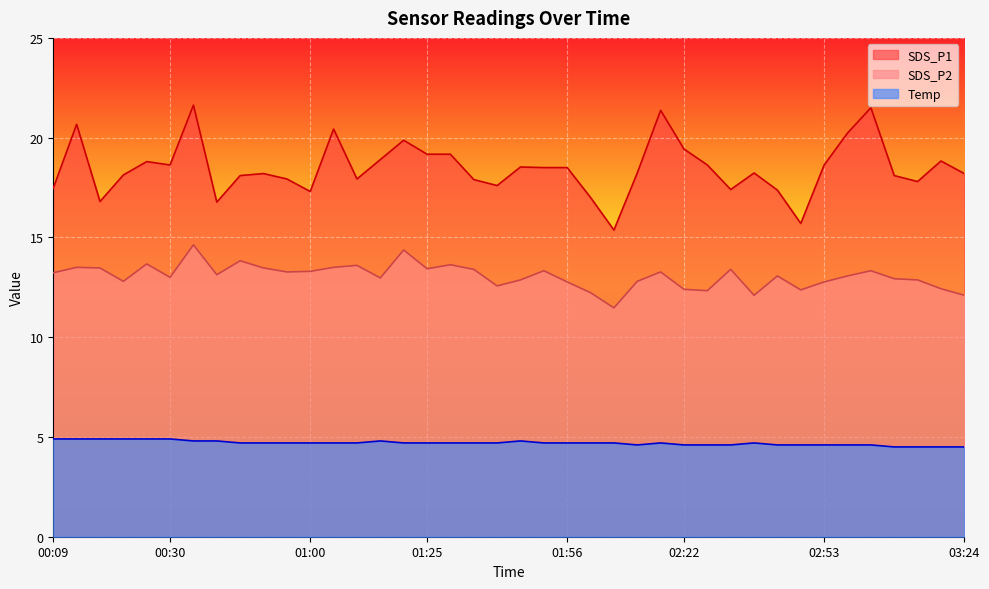

True or false: Temp has a value of 8.0 at 02:38.

False